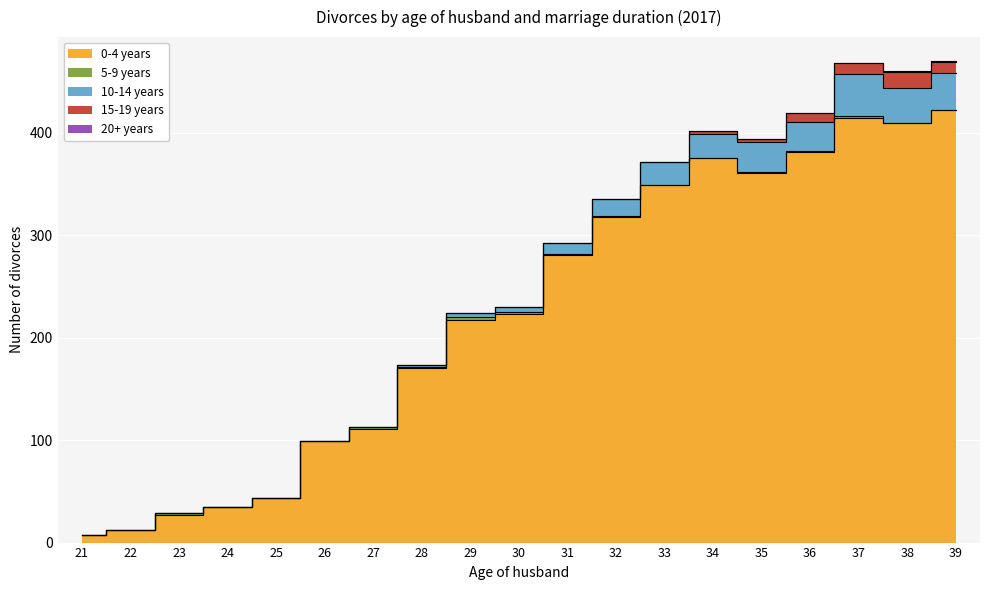

What is the average value of the 10-14 years series?

13